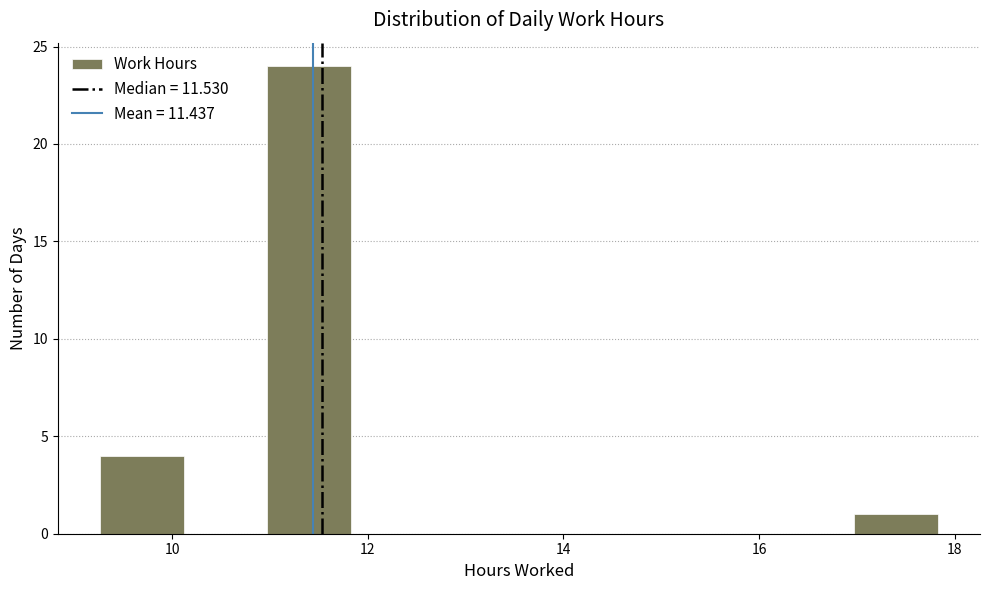

Reading left to right, transcribe this chart: for each bar, give the range it covers on the x-axis and its height. Neither the bar edges nor the heights are printed on the chart, so give them approximately, as read against the axes.

9.2 to 10.2: 4
10.2 to 11.0: 0
11.0 to 11.8: 24
11.8 to 12.6: 0
12.6 to 13.6: 0
13.6 to 14.4: 0
14.4 to 15.2: 0
15.2 to 16.2: 0
16.2 to 17.0: 0
17.0 to 17.8: 1